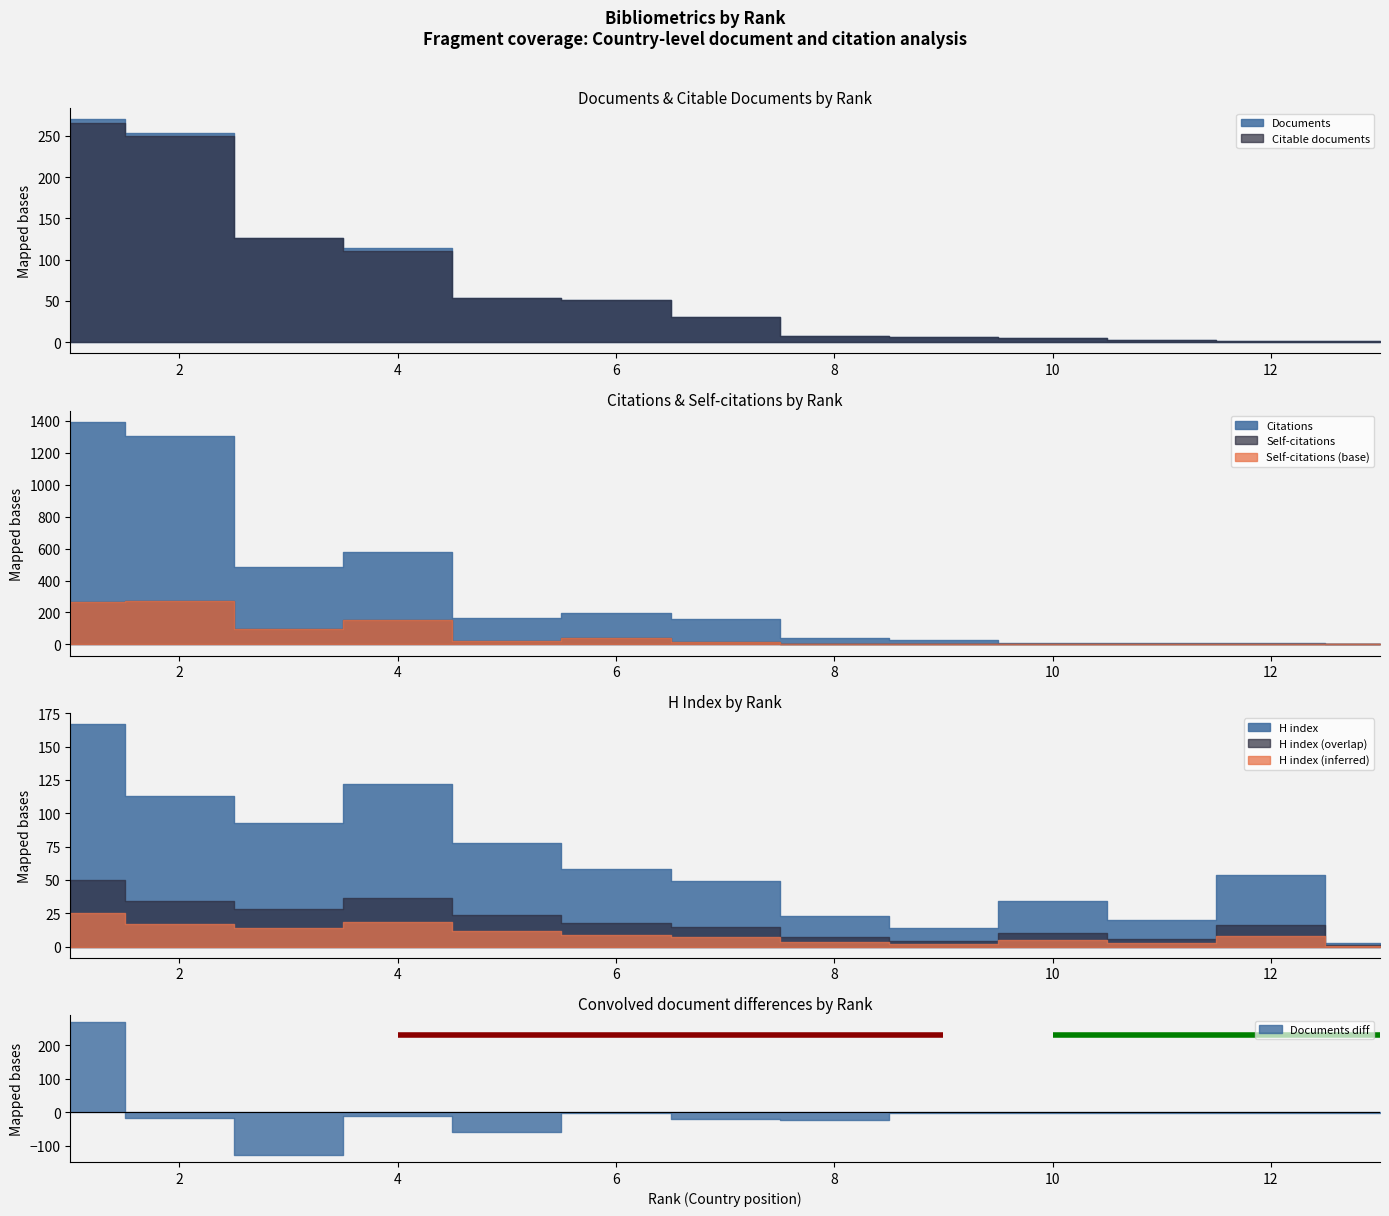

What is the value of the Self-citations point at the 8th from the left?

4